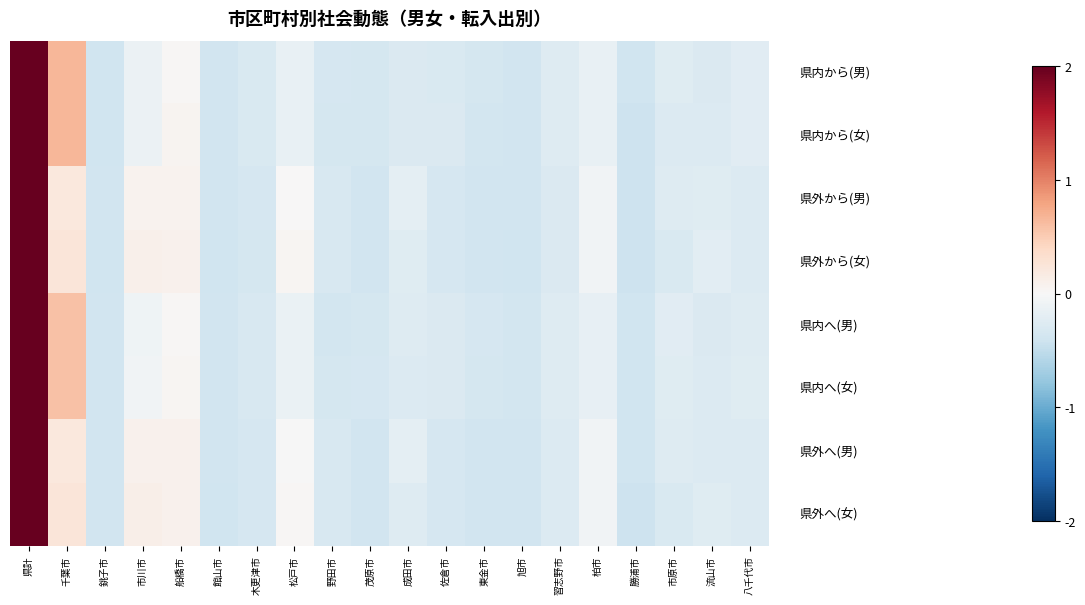

At which category is the sum across all series the highest?

県計